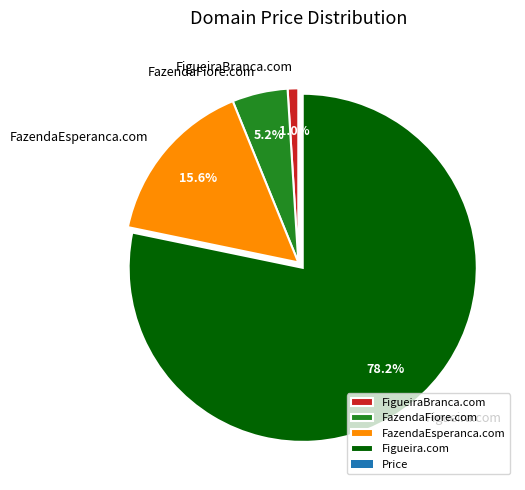

To the nearest percent, what is the average slice percentage?

25%